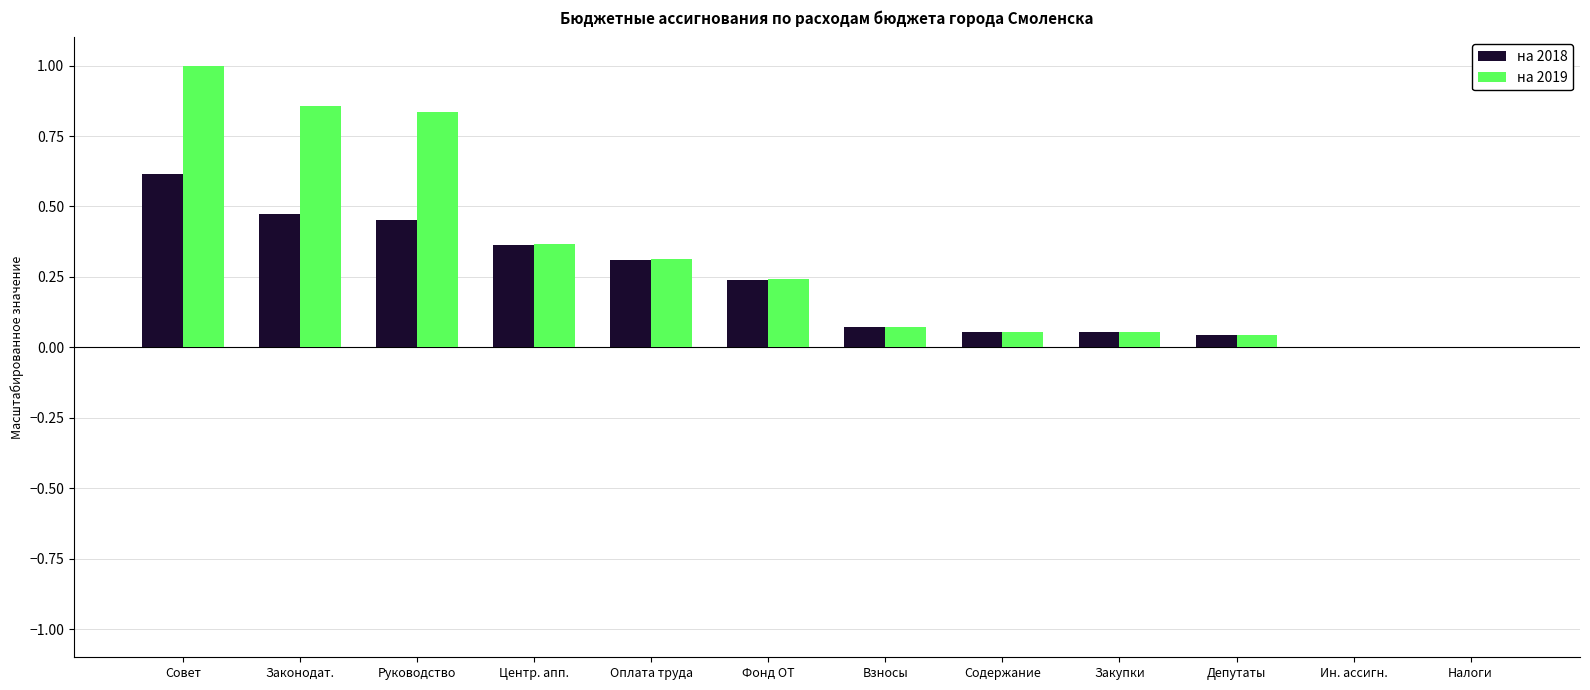

True or false: на 2018 has a value of 0.0 at Ин. ассигн..

True